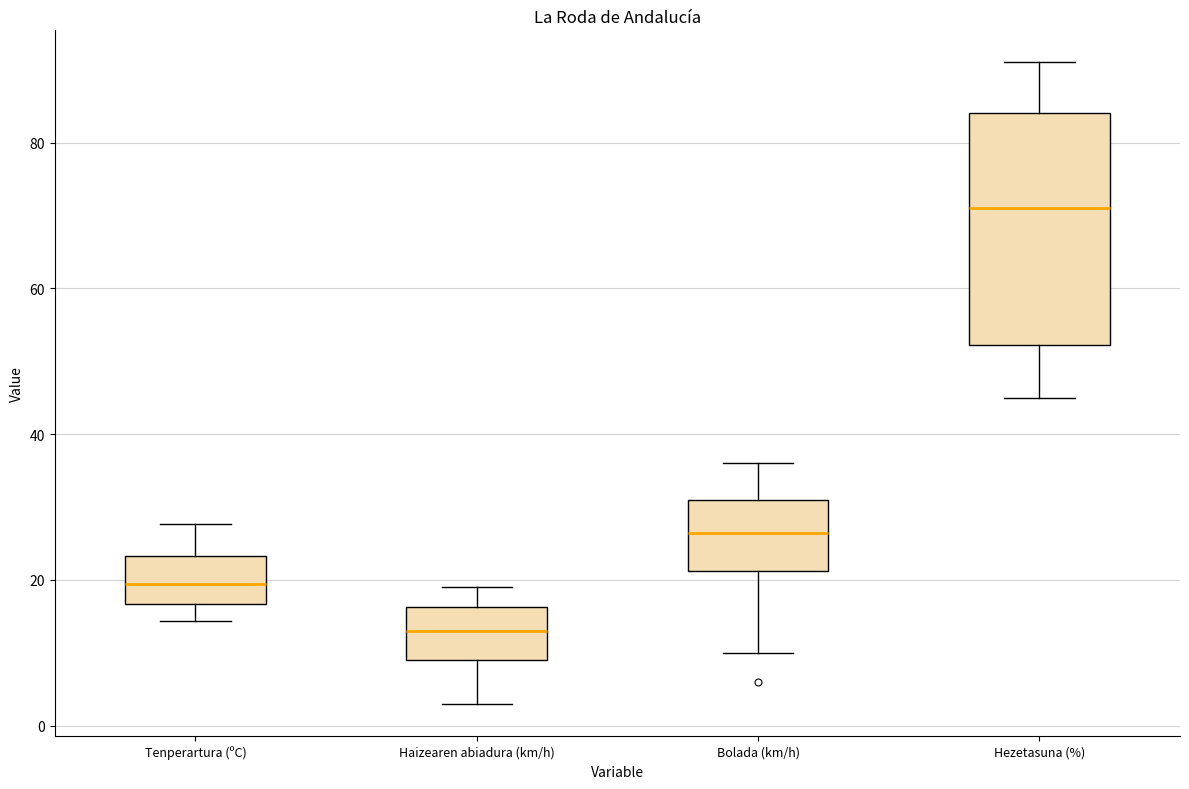

Comparing the boxes themselves (not the whiskers), which one is the tallest?

Hezetasuna (%)